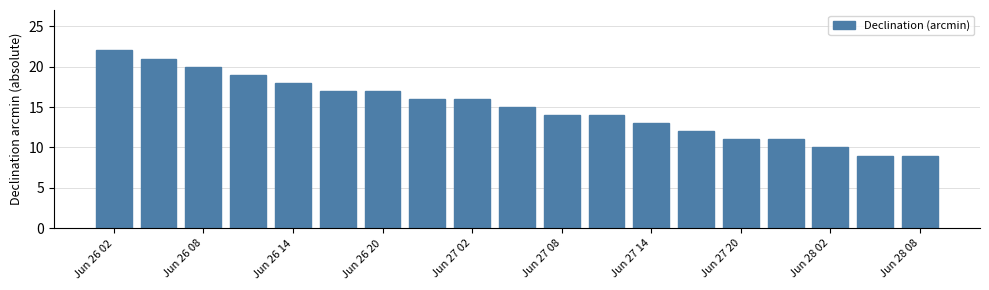

What is the value of the 18th bar from the left?

9